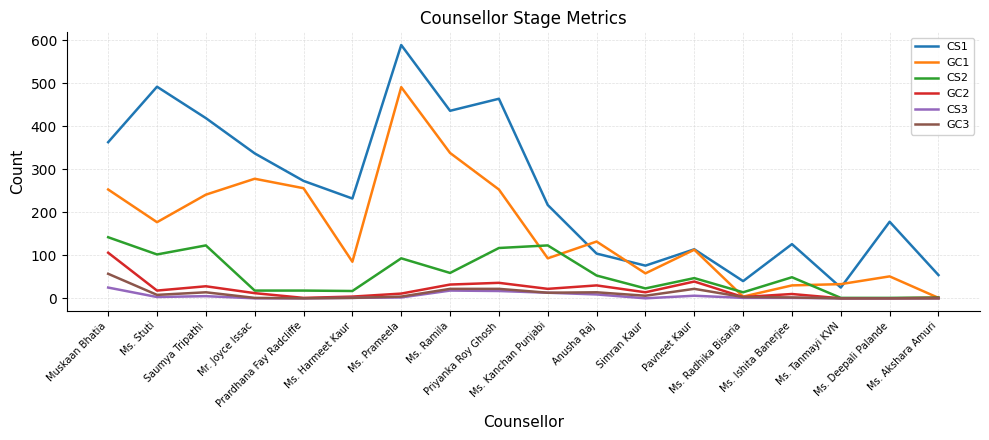

What is the average value of the GC2 series?

20